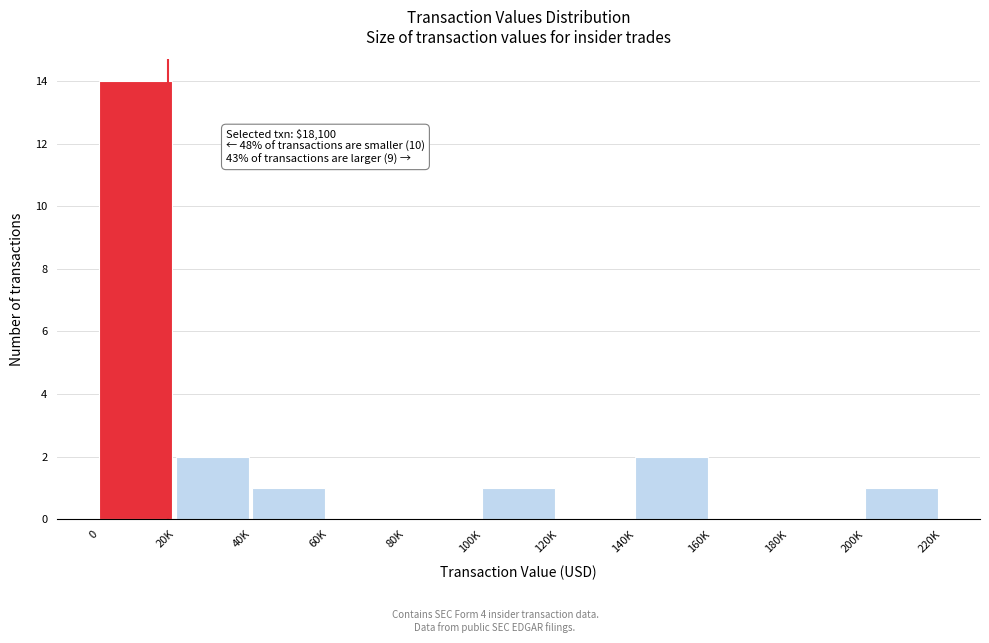

Reading left to right, extract all data points from this chart.

0=14	20K=2	40K=1	60K=0	80K=0	100K=1	120K=0	140K=2	160K=0	180K=0	200K=1